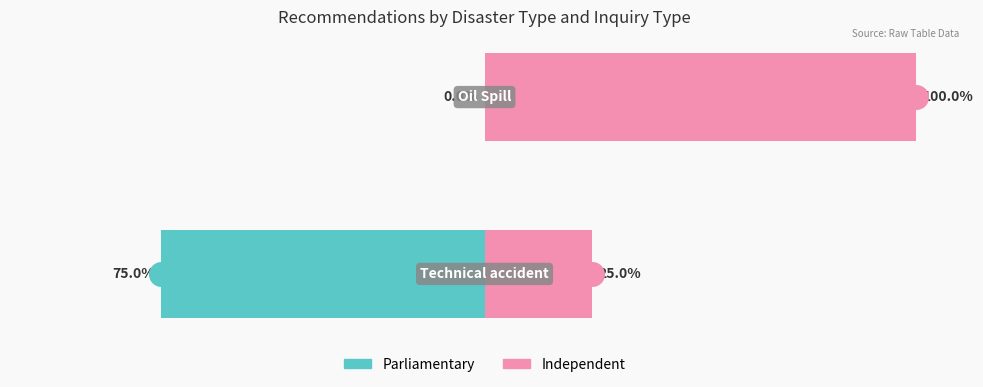

What is the difference between the maximum and minimum values in the Parliamentary series?

75